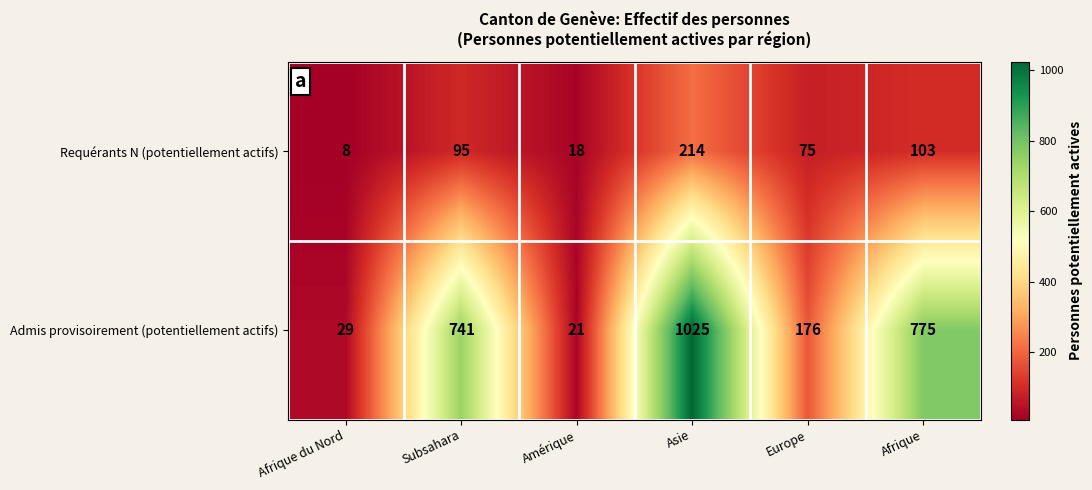

Which series has the largest range (max minus min)?

Admis provisoirement (potentiellement actifs)